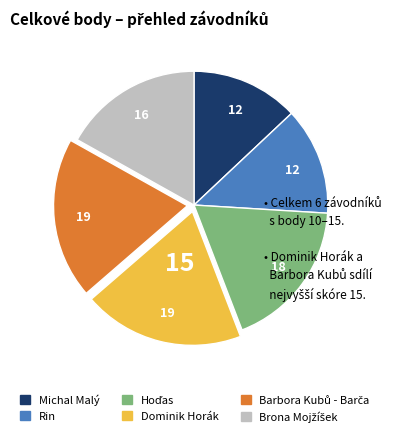

Does Dominik Horák represent more than half of the total?

No